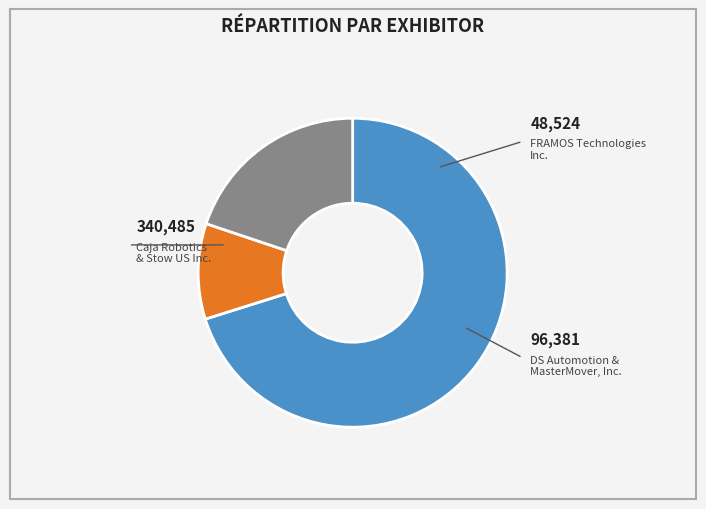

Is there a majority slice in this chart?

Yes